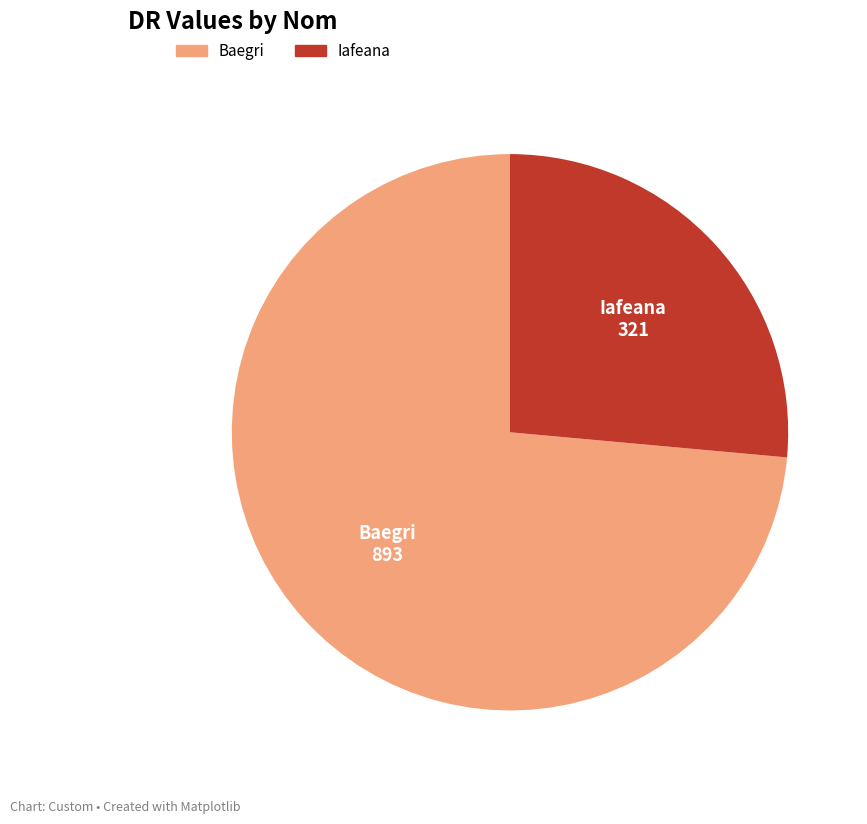

Is it true that Baegri is 74% of the pie?

True